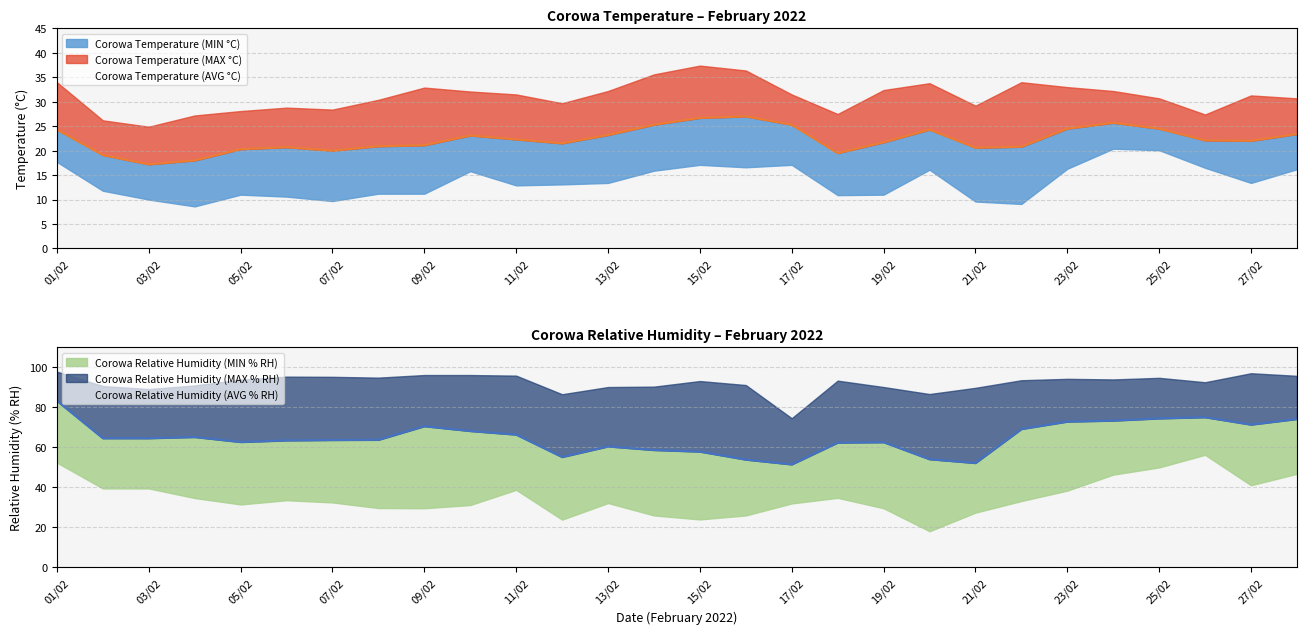

At which category is the sum across all series the highest?

01/02